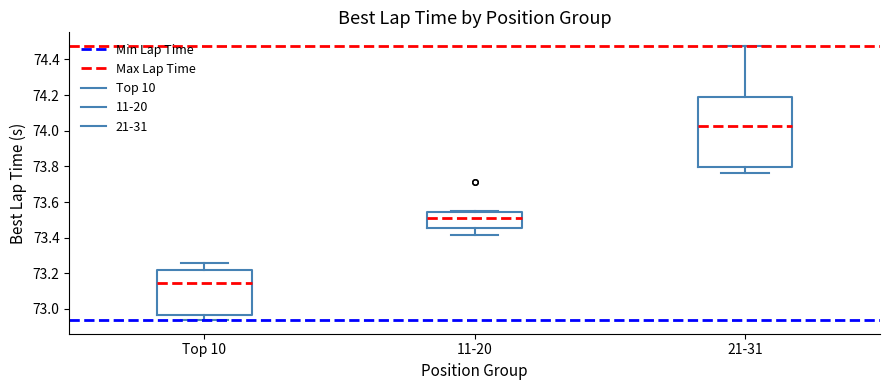

Which box's median line is the lowest?

Top 10